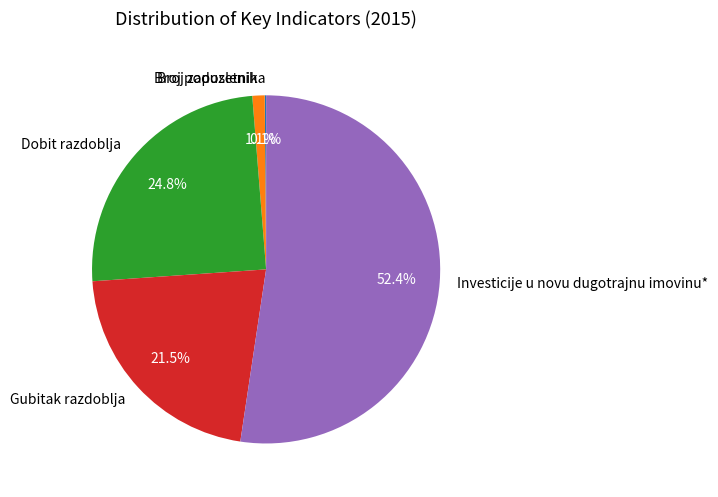

What percentage is the Investicije u novu dugotrajnu imovinu* slice, to the nearest percent?

52%